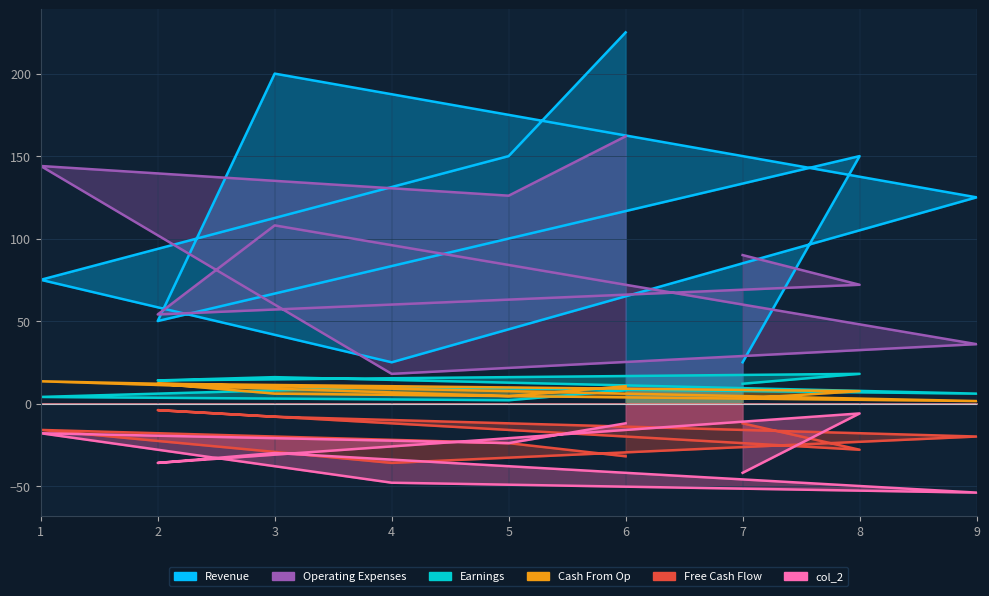

Which series changed the most between 4 and 1?

col_3